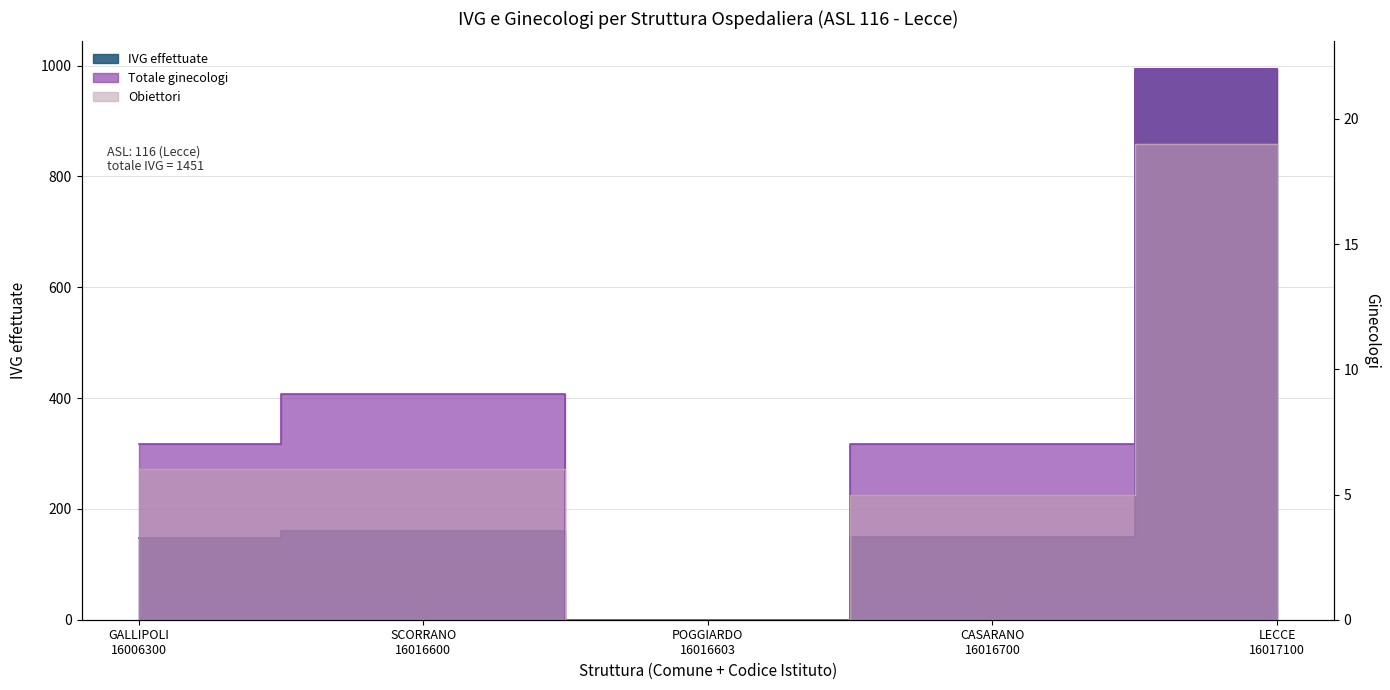

At how many categories does at least one series exceed 983?

1